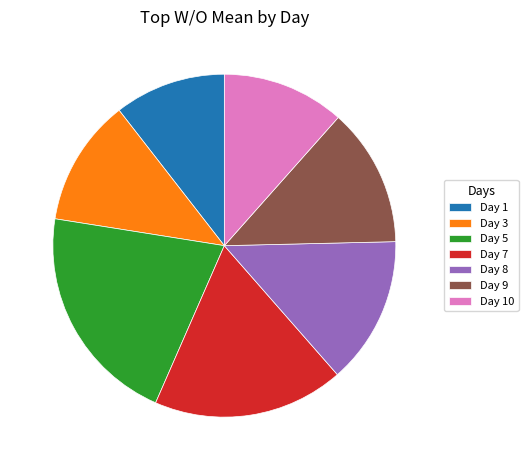

What is the ratio of the value at Day 10 to the value at Day 7?

0.6